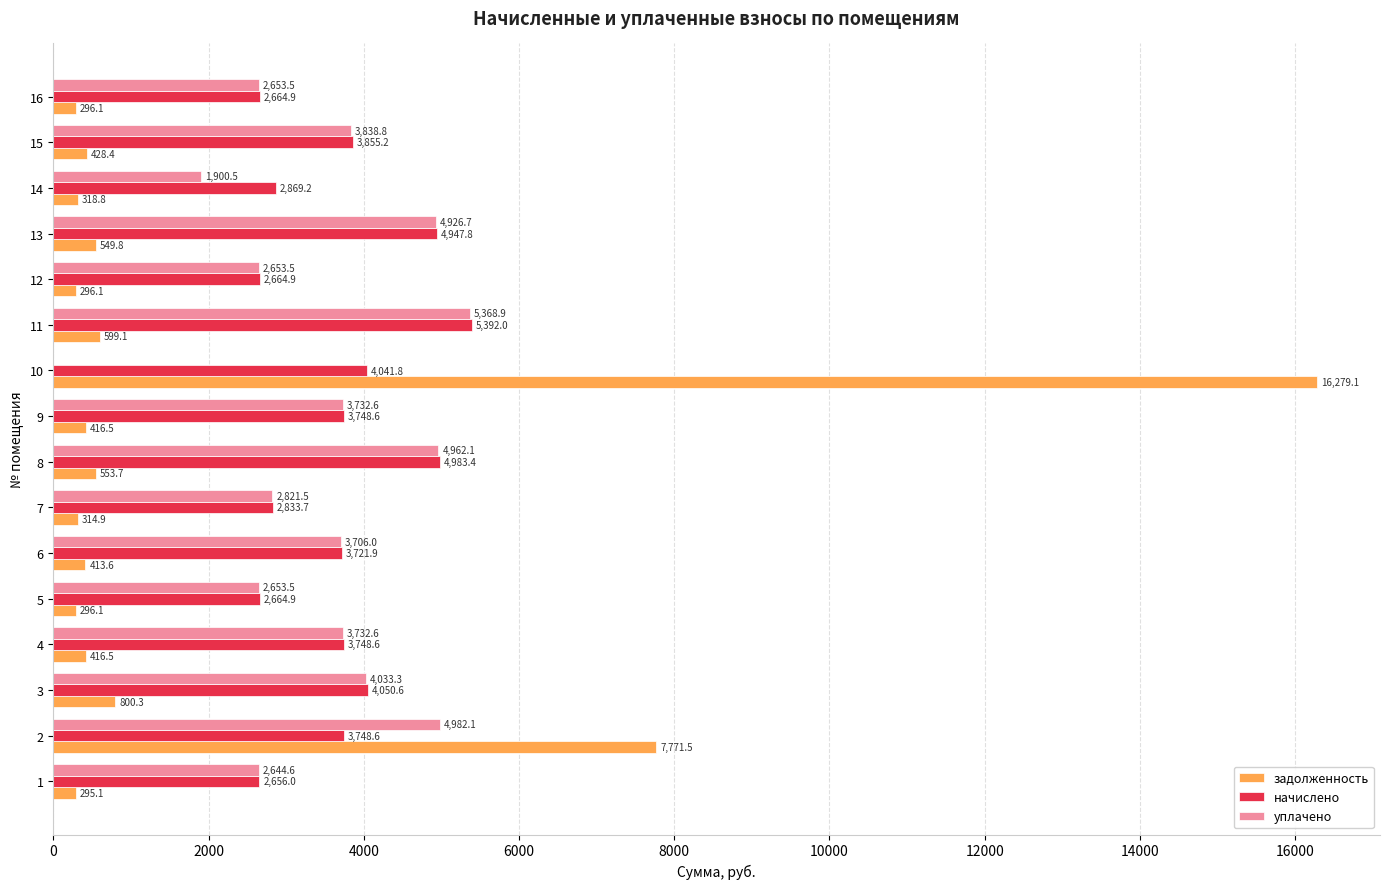

Which series has the widest spread of values?

задолженность